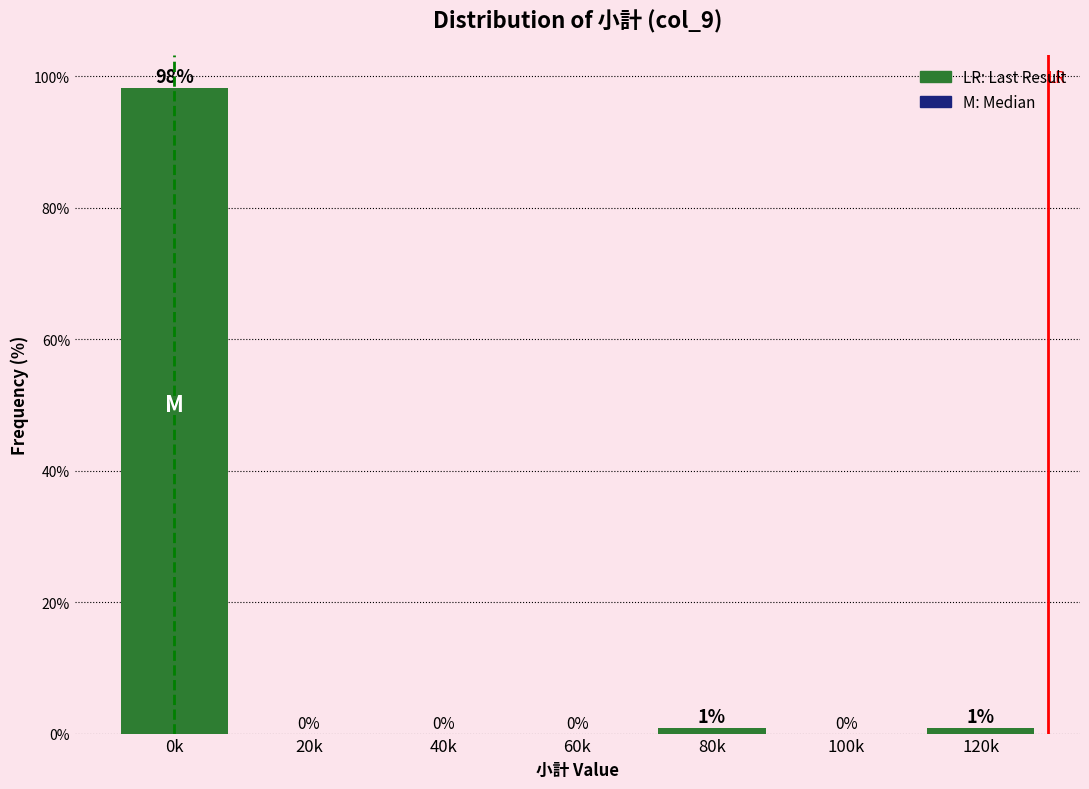

What is the sum of all values?

100.0